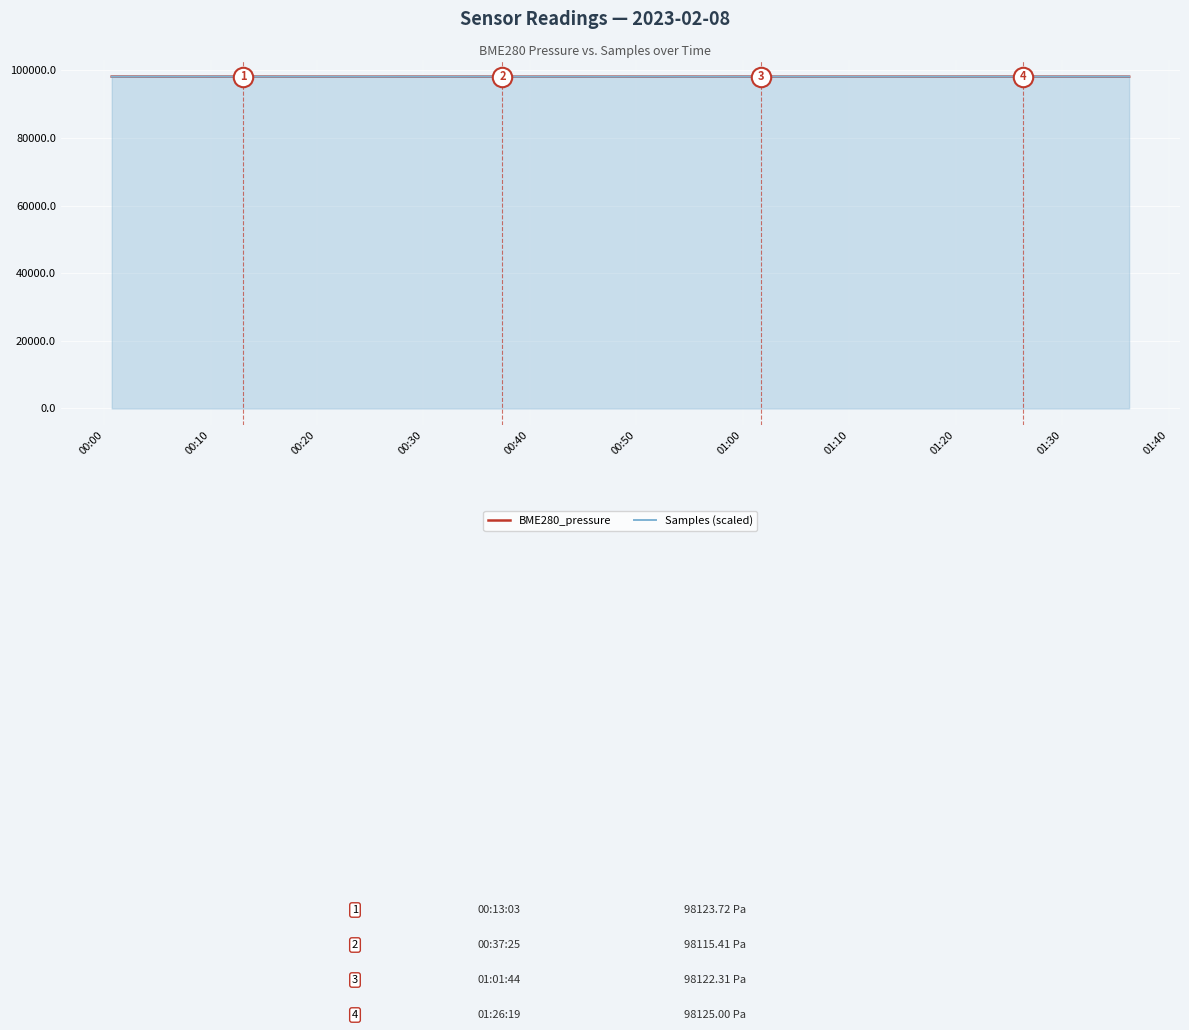

What is the minimum value for Samples (scaled)?

98108.1